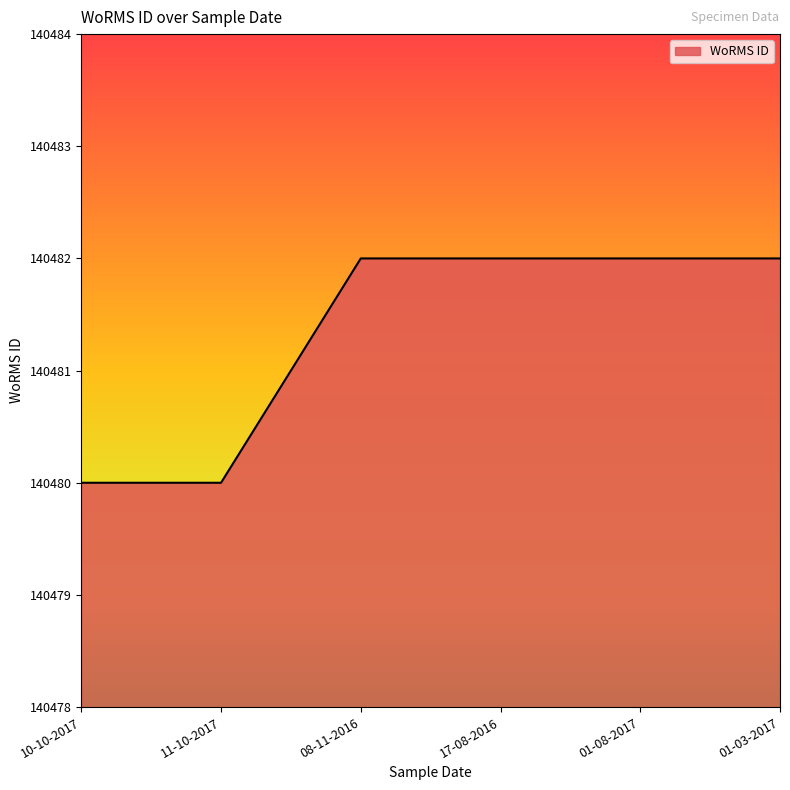

What position from the right is 01-03-2017?

1